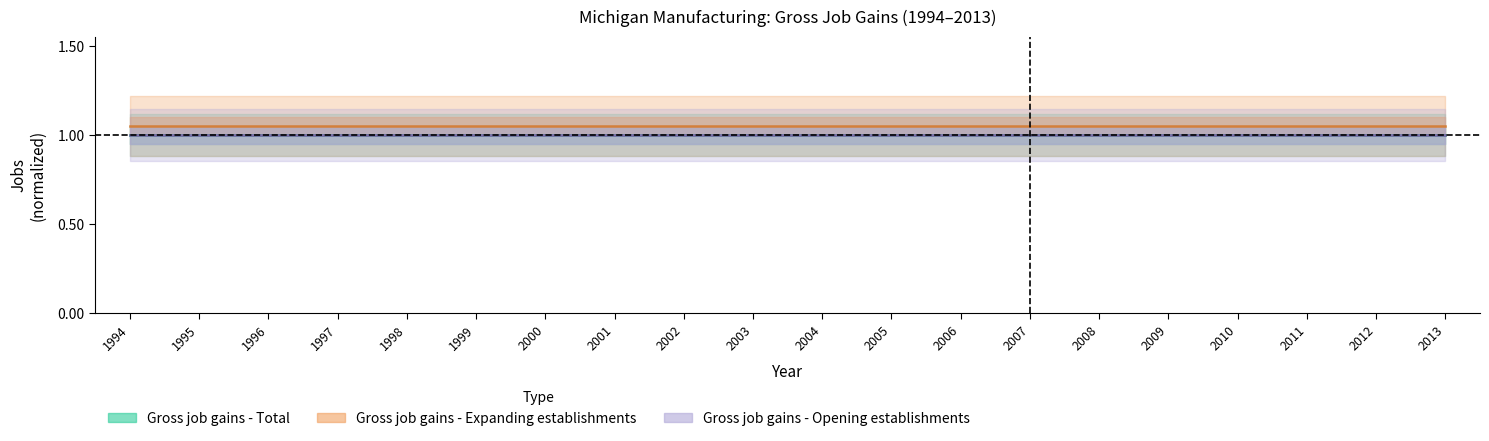

Between 1997 and 2001, which is larger?

1997